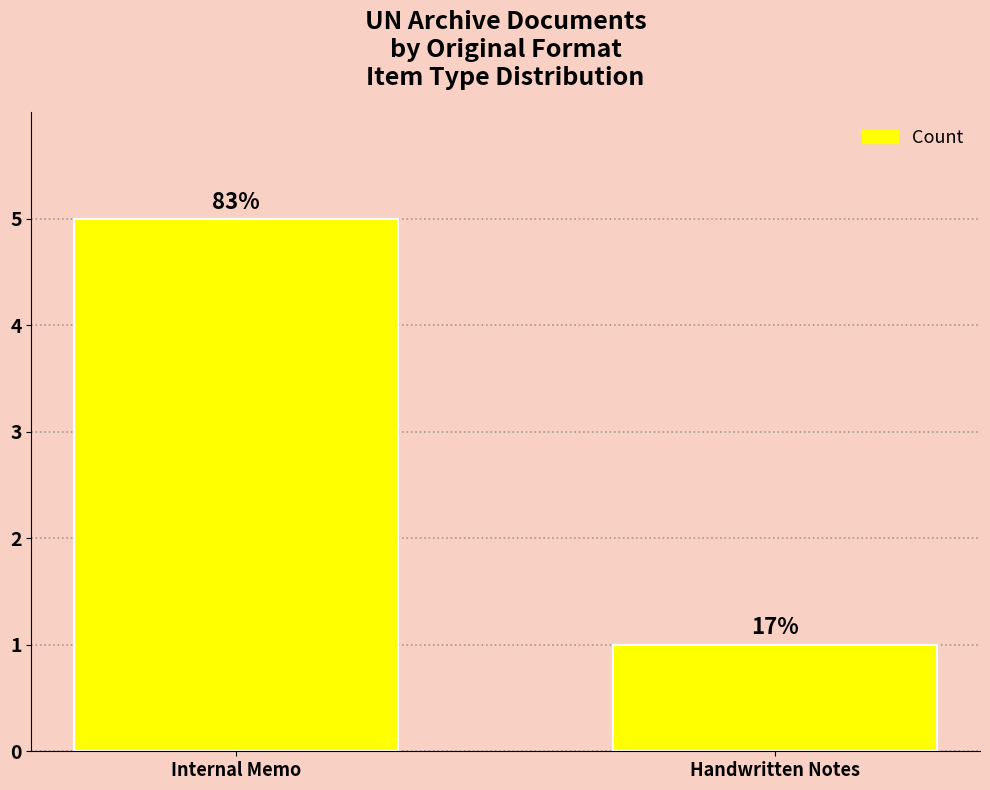

List the labels in order of value, smallest first.

Handwritten Notes, Internal Memo